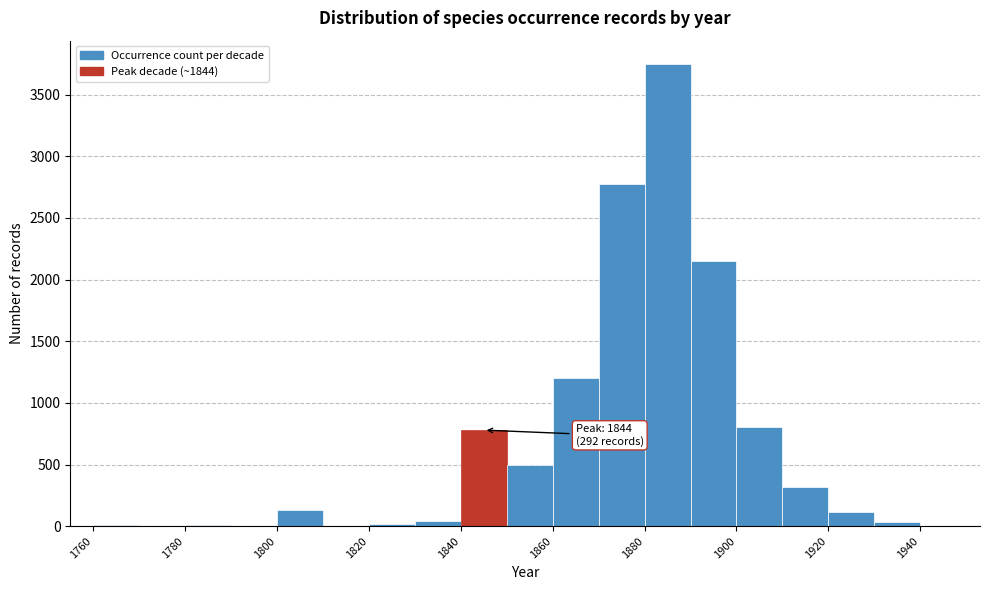

Over which range of the x-axis is the bar tallest?

1880 to 1890